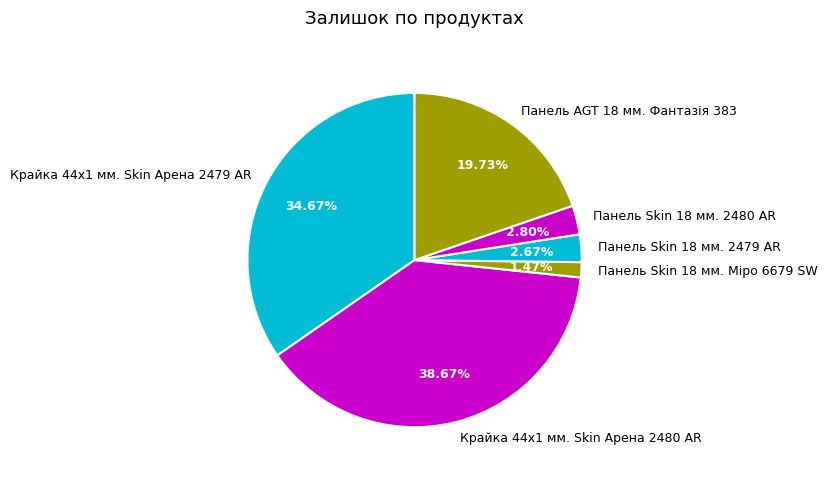

To the nearest percent, what percentage of the pie is Панель AGT 18 мм. Фантазія 383?

20%